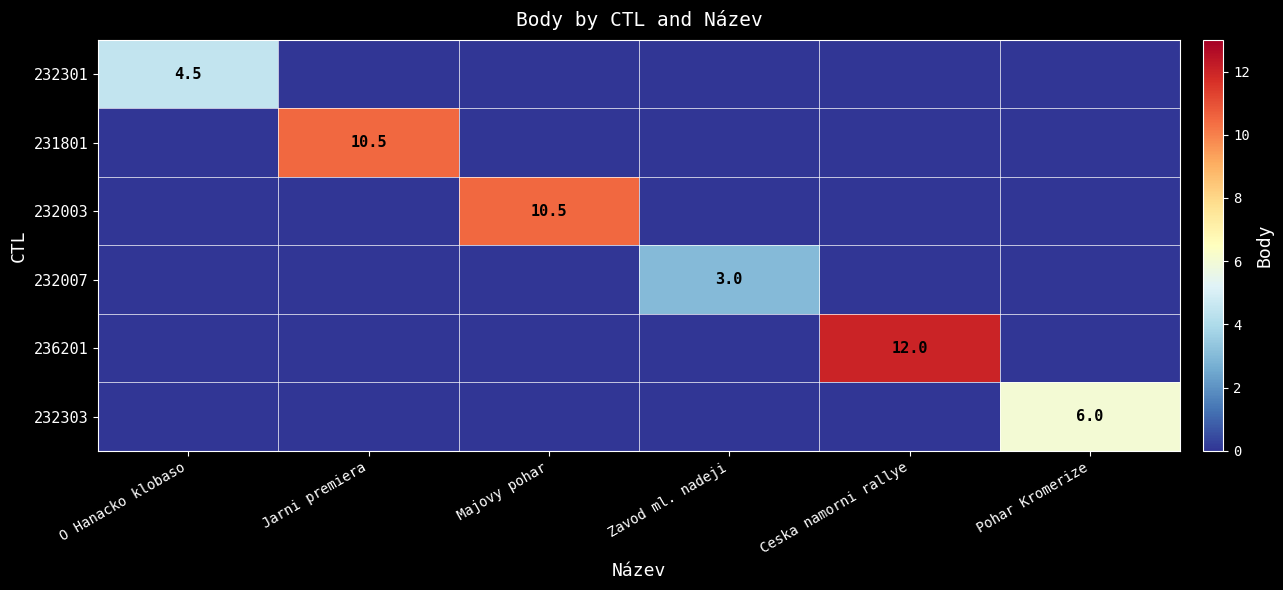

Is it true that 236201 equals 5.4 at Ceska namorni rallye?

False